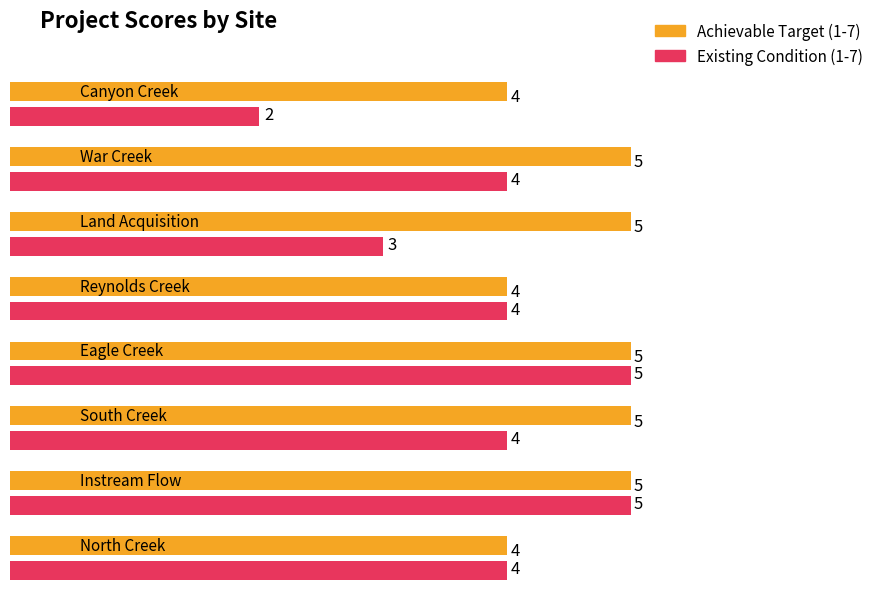

What is the sum of all Achievable Target (1-7) values?

37